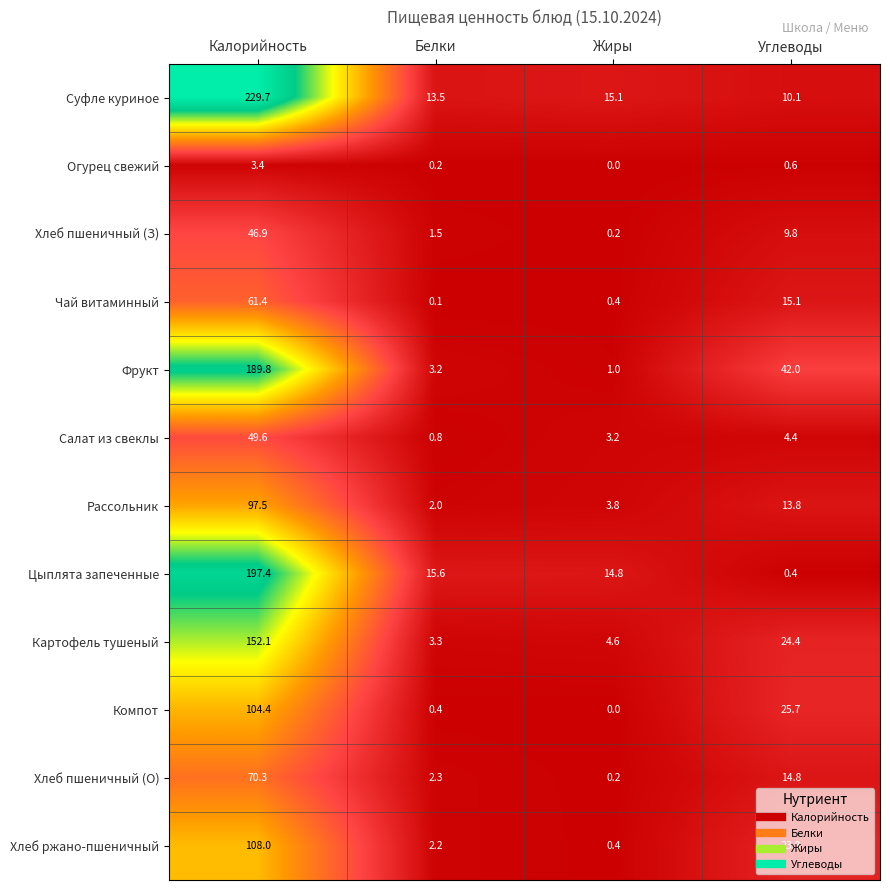

Which series has the largest total across all categories?

Суфле куриное